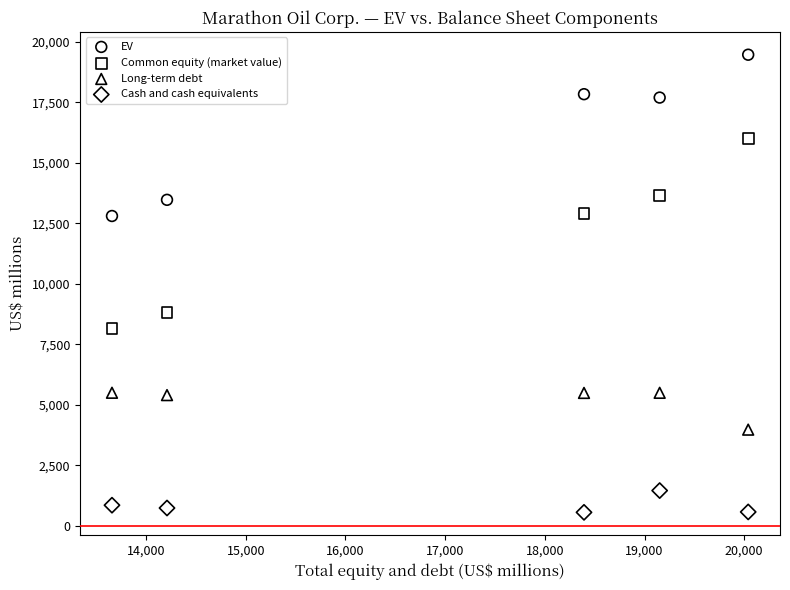

Across all data points, what is the range of Y values (max minus min)?

18897